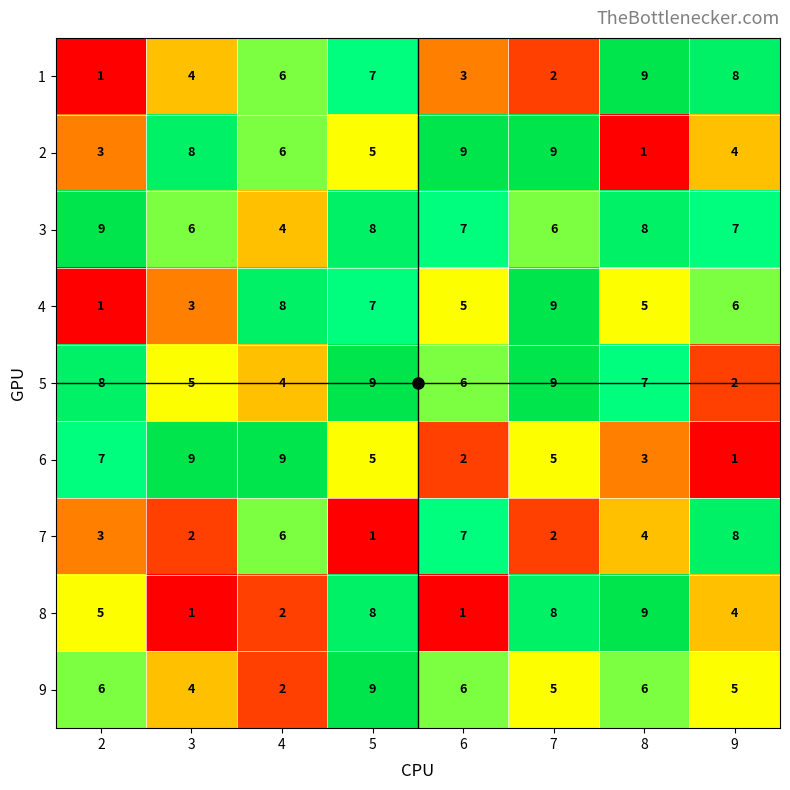

How many data points in 4 are less than 6?

4